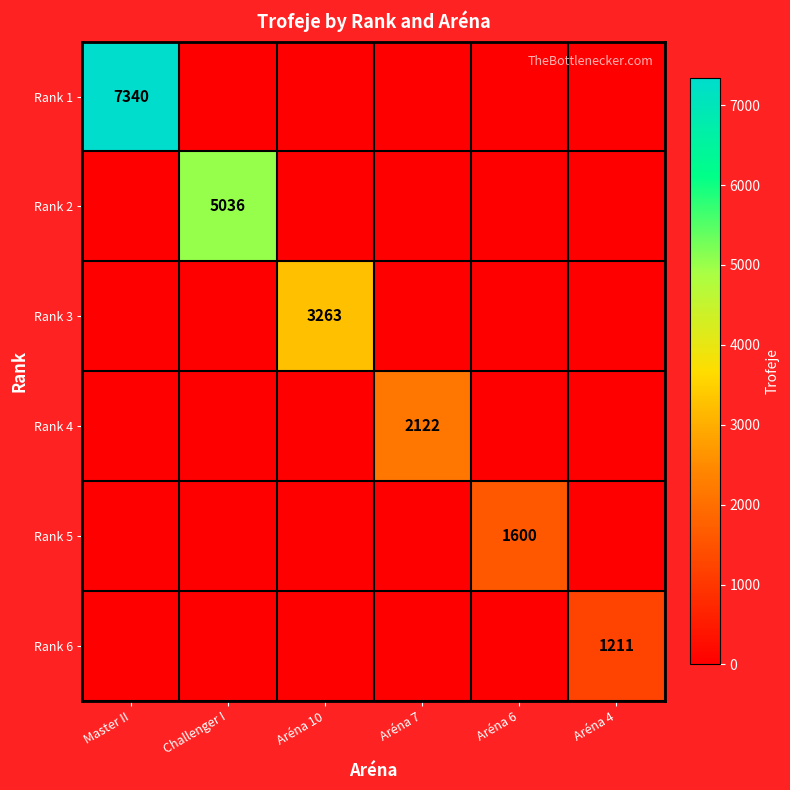

Is it true that Rank 2 equals 2180 at Challenger I?

False